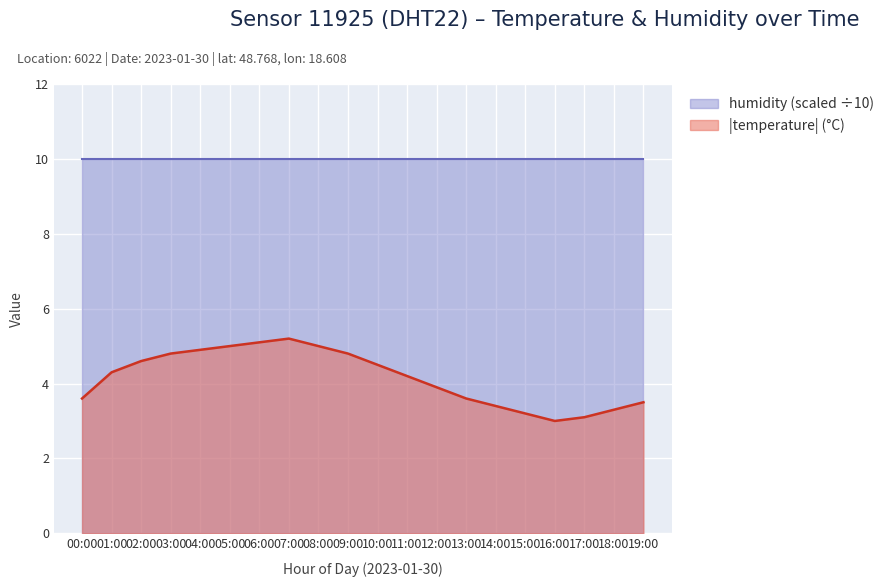

What is the minimum value shown in the chart?

3.0